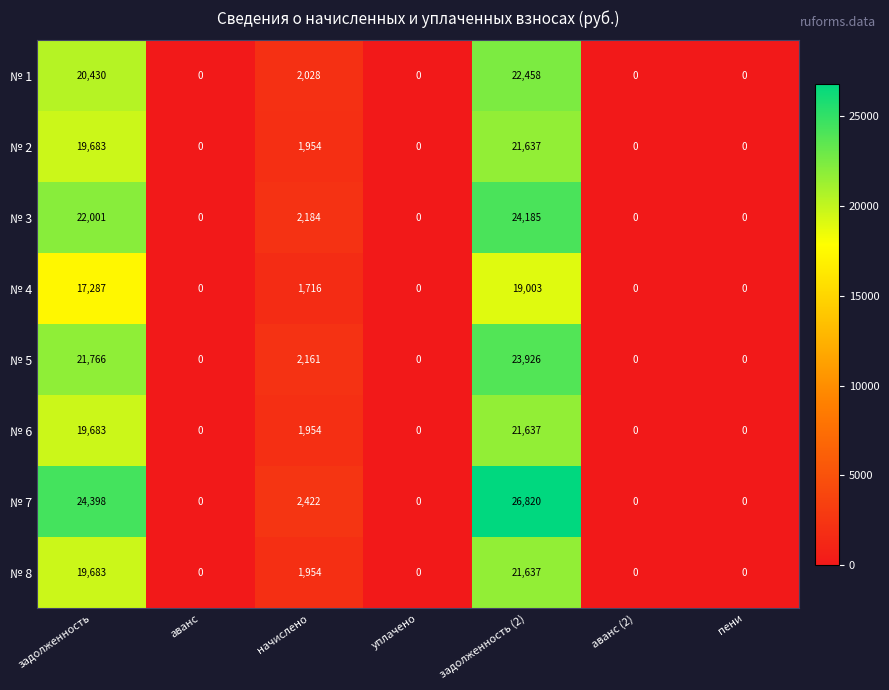

Is it true that № 2 equals 12690 at пени?

False